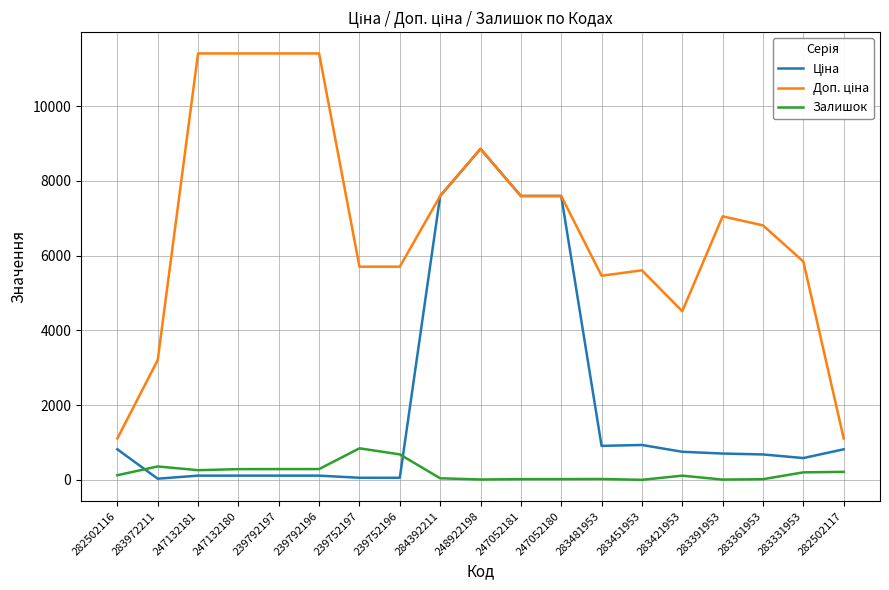

What is the maximum value shown in the chart?

11410.0